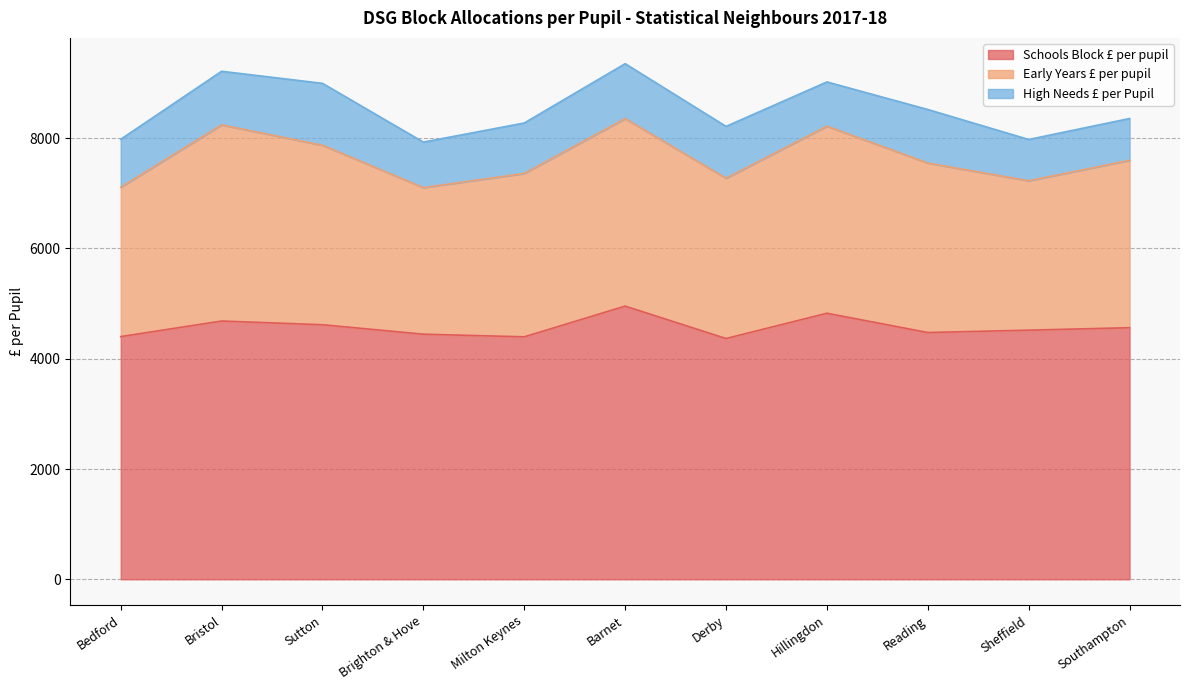

What is the sum of all Schools Block £ per pupil values?

50249.0